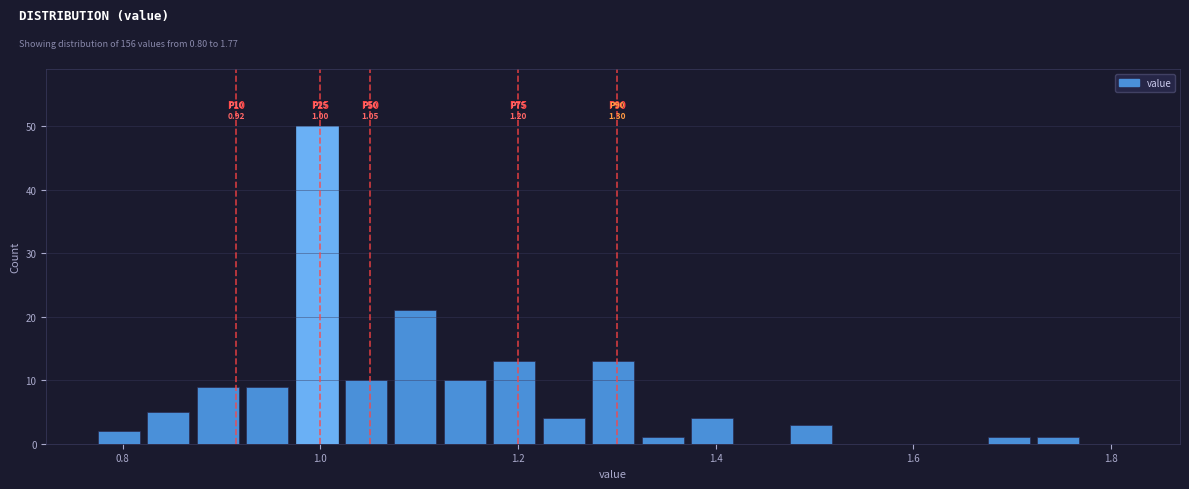

Around what value on the x-axis is the tallest bar? Give the approximate position of its centre, as read against the axis.

1.00